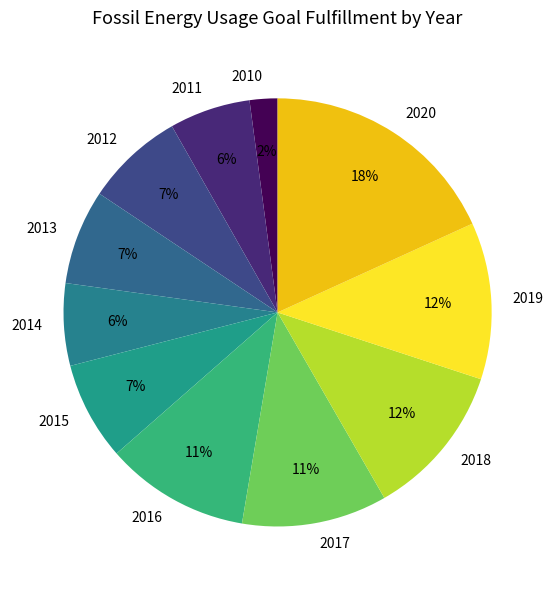

What percentage is the 2012 slice, to the nearest percent?

7%